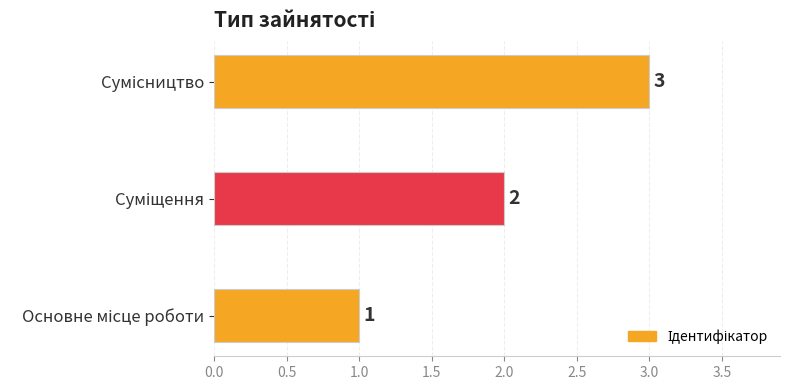

How many values are between 1 and 3?

3